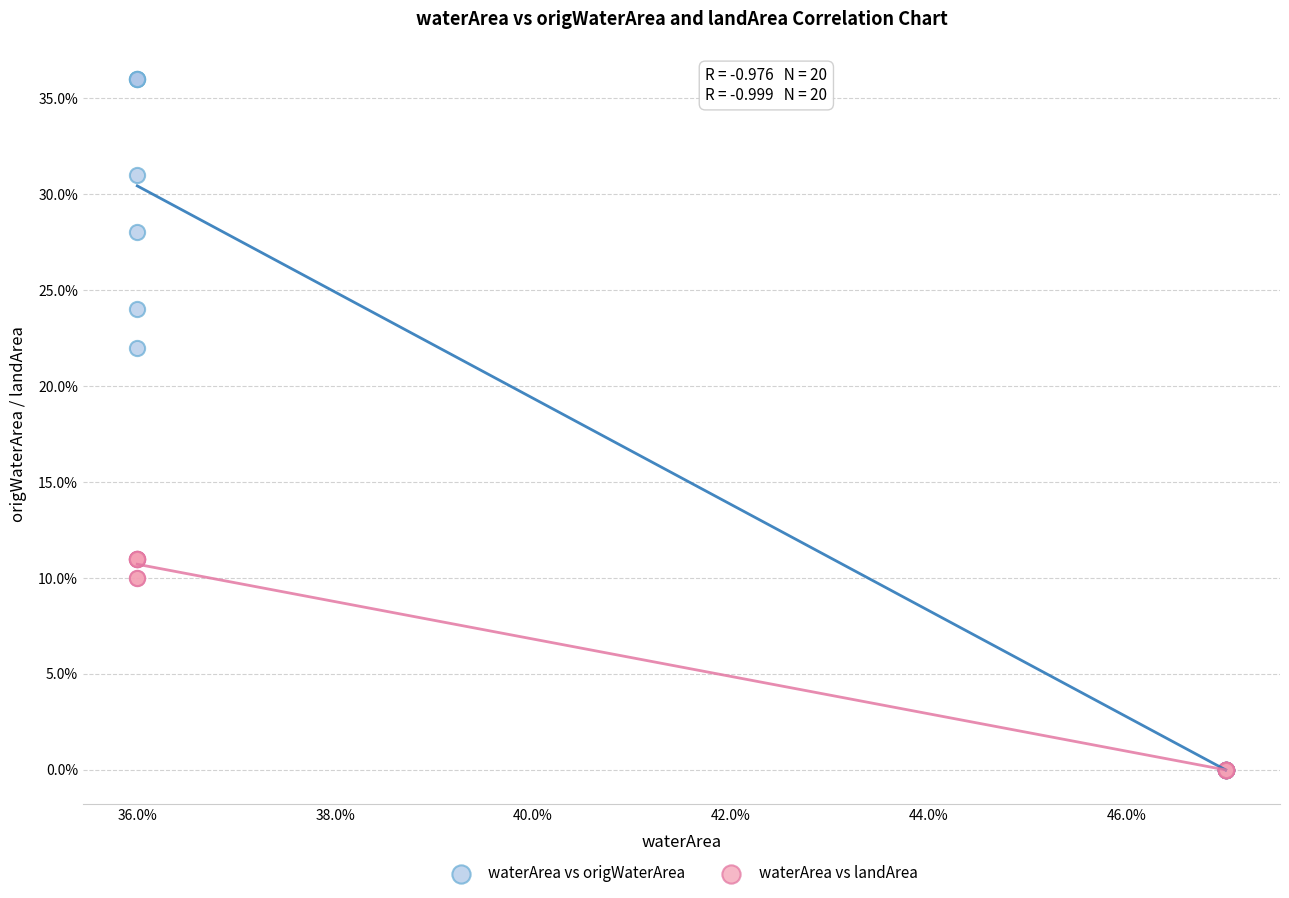

What are all the series names shown in the legend?

waterArea vs origWaterArea, waterArea vs landArea